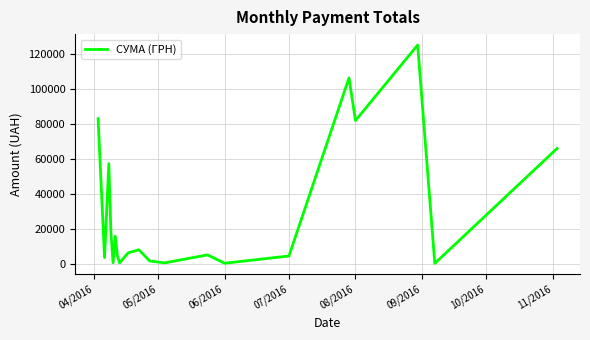

What is the difference between the maximum and minimum values?

124820.3